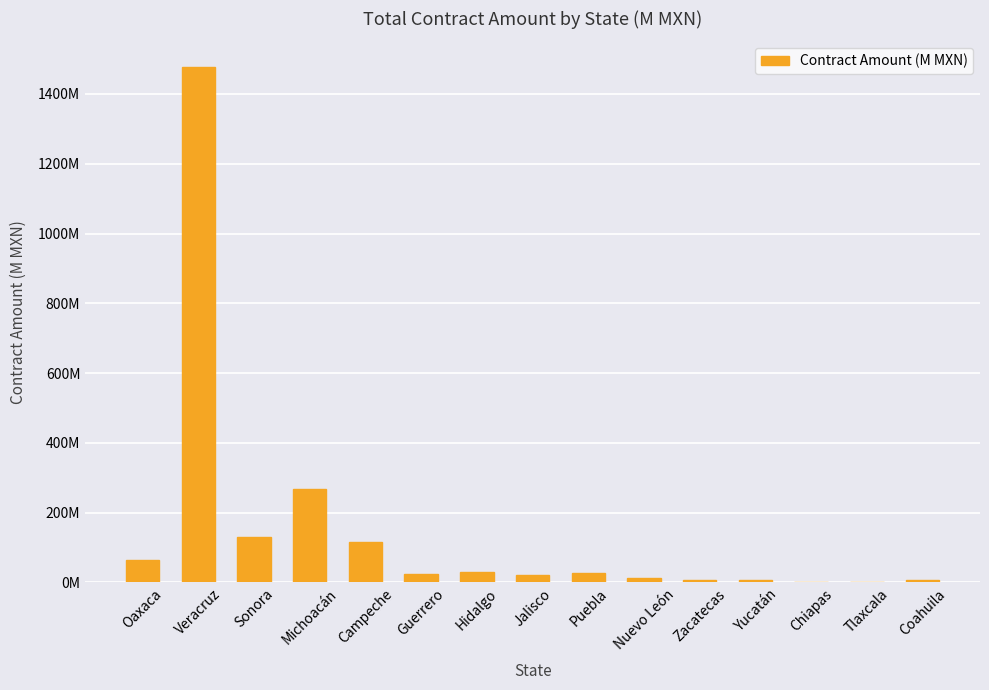

Rank the categories by value from lowest to highest.

Chiapas, Tlaxcala, Coahuila, Zacatecas, Yucatán, Nuevo León, Jalisco, Guerrero, Puebla, Hidalgo, Oaxaca, Campeche, Sonora, Michoacán, Veracruz